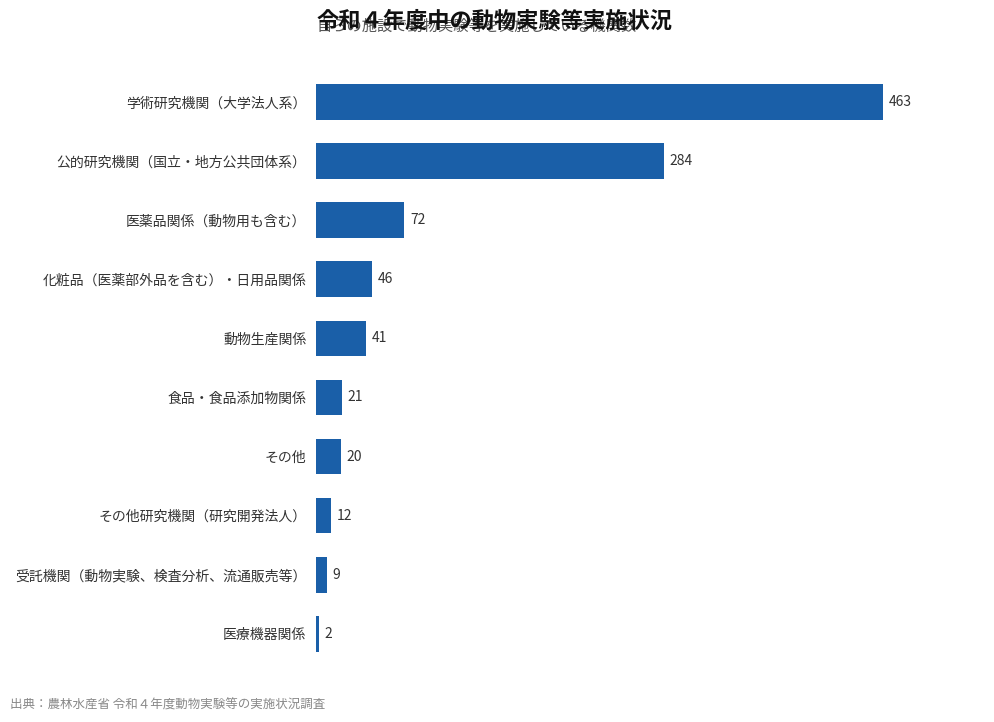

Reading bottom to top, list all the values displayed in this chart.

医療機器関係=2	受託機関（動物実験、検査分析、流通販売等）=9	その他研究機関（研究開発法人）=12	その他=20	食品・食品添加物関係=21	動物生産関係=41	化粧品（医薬部外品を含む）・日用品関係=46	医薬品関係（動物用も含む）=72	公的研究機関（国立・地方公共団体系）=284	学術研究機関（大学法人系）=463